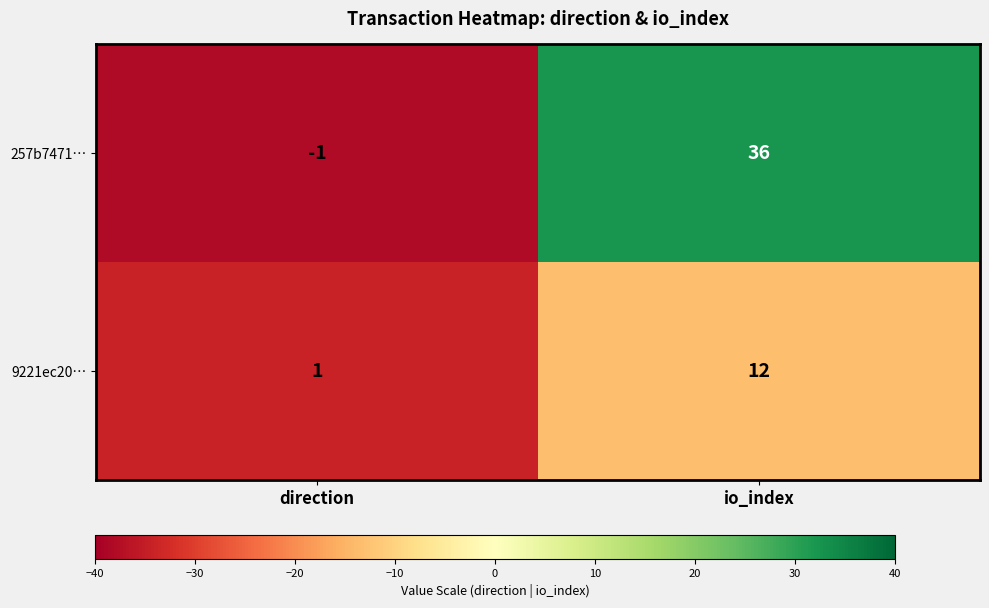

Reading right to left, transcribe all the data shown in this chart.

257b7471…: io_index=36	direction=-1
9221ec20…: io_index=12	direction=1